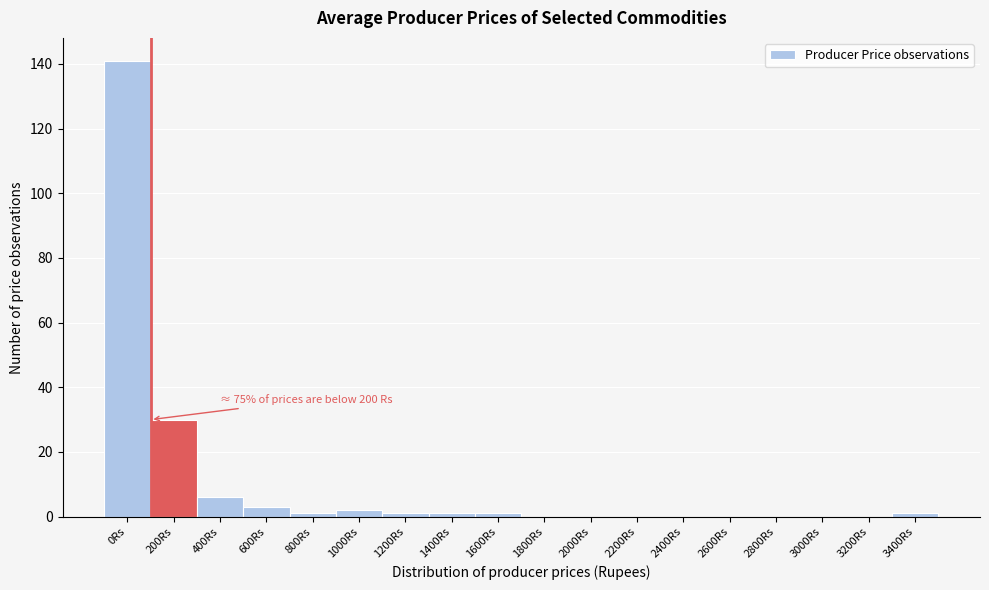

Reading right to left, list all the values displayed in this chart.

3400Rs=1	3200Rs=0	3000Rs=0	2800Rs=0	2600Rs=0	2400Rs=0	2200Rs=0	2000Rs=0	1800Rs=0	1600Rs=1	1400Rs=1	1200Rs=1	1000Rs=2	800Rs=1	600Rs=3	400Rs=6	200Rs=30	0Rs=141